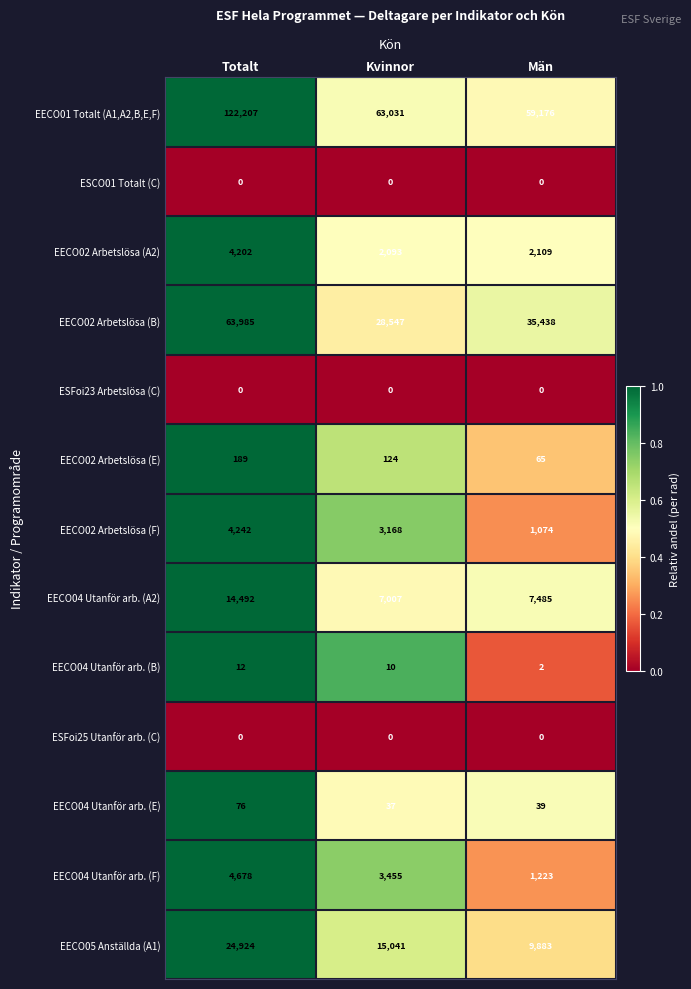

What is the maximum value for EECO04 Utanför arb. (A2)?

14492